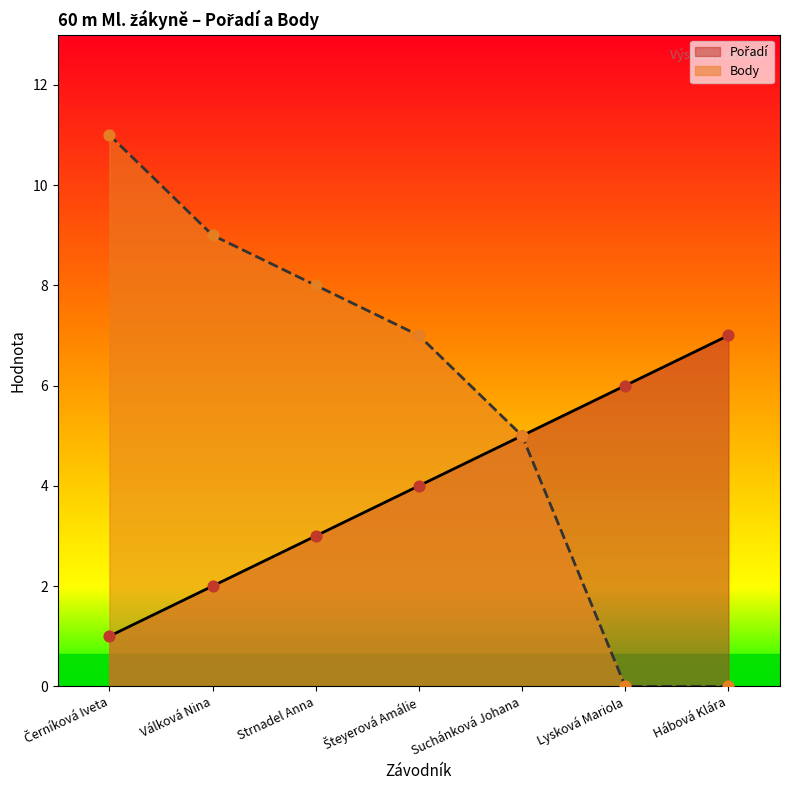

What are all the series names shown in the legend?

Pořadí, Body